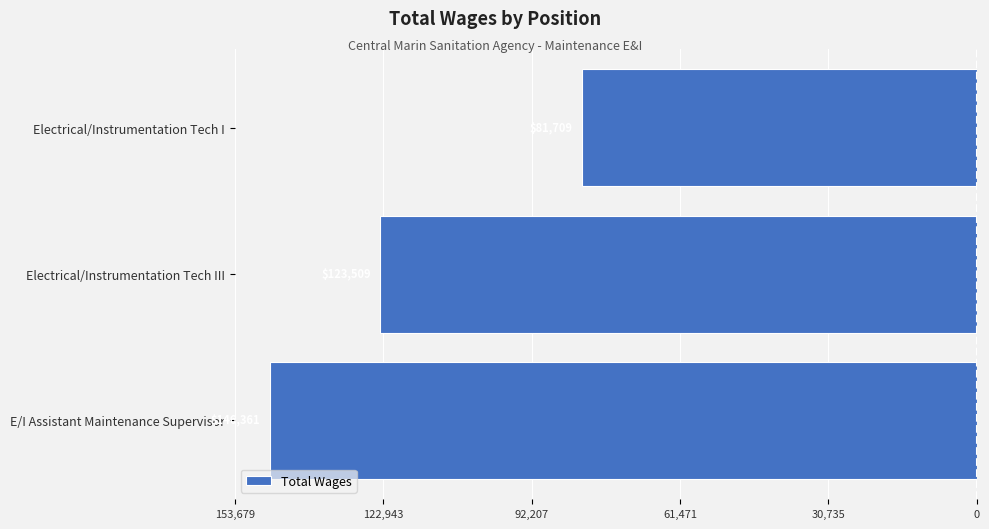

Count the values in the range -146361 to -81709.

3